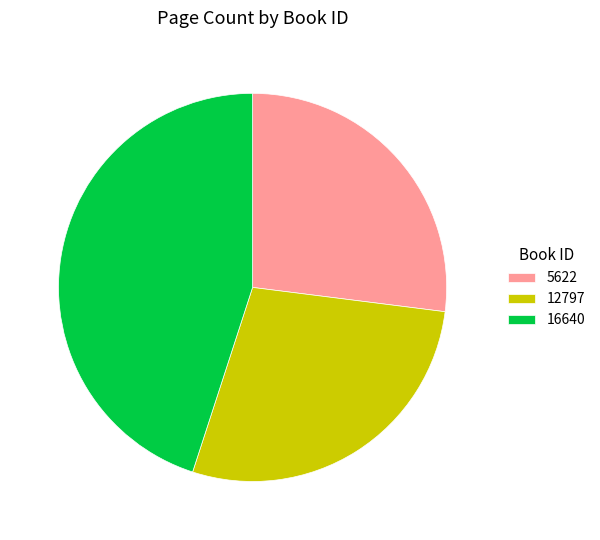

The 12797 slice represents 20% of the pie. True or false?

False